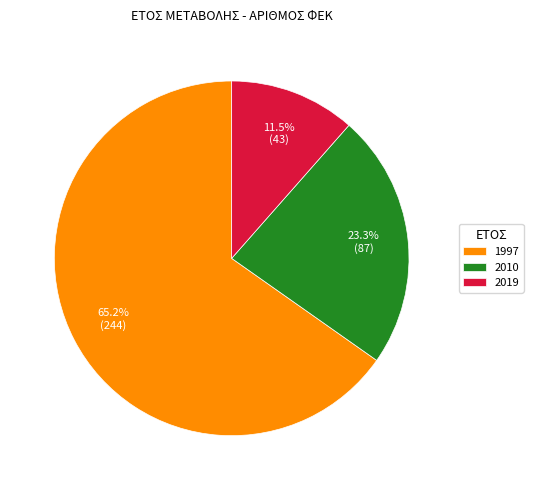

Rank the categories by value from highest to lowest.

1997, 2010, 2019